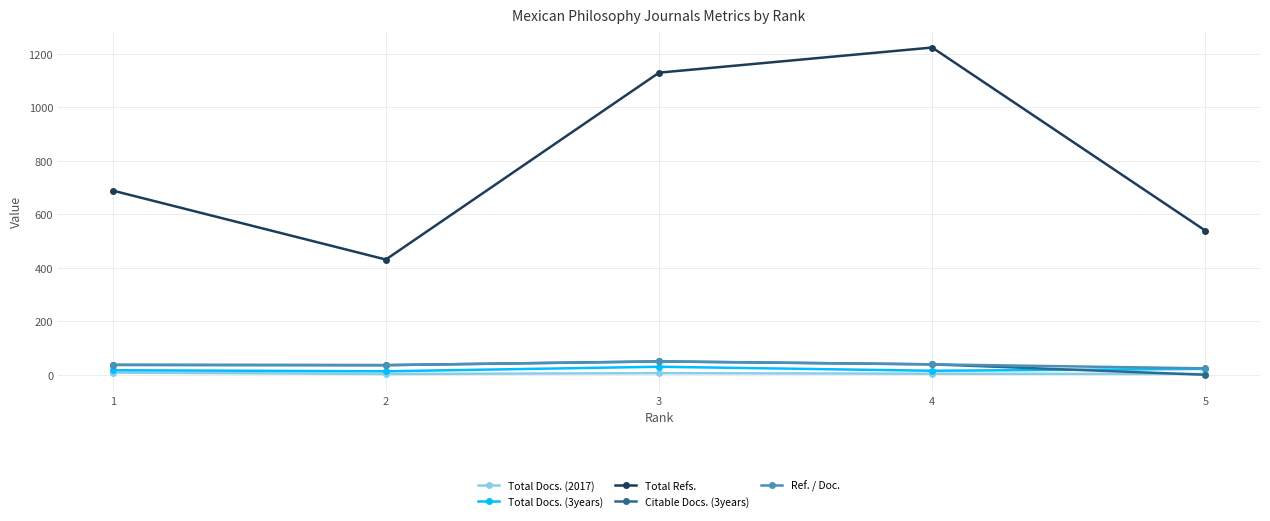

True or false: Total Refs. and Citable Docs. (3years) cross at least once.

False